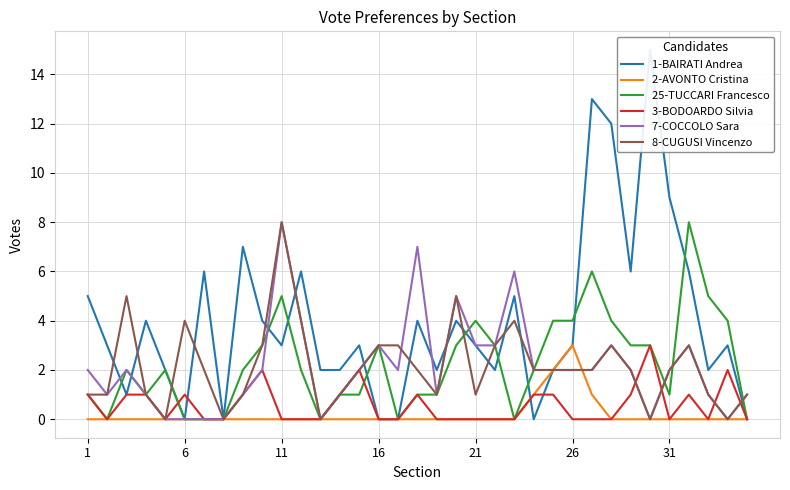

Is it true that 3-BODOARDO Silvia equals 2 at 19?

False